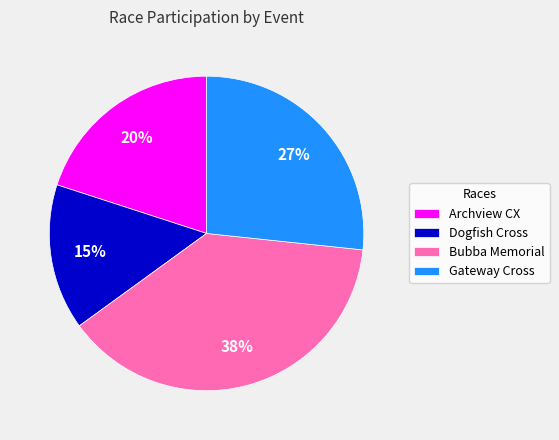

To the nearest percent, what percentage of the pie is Archview CX?

20%